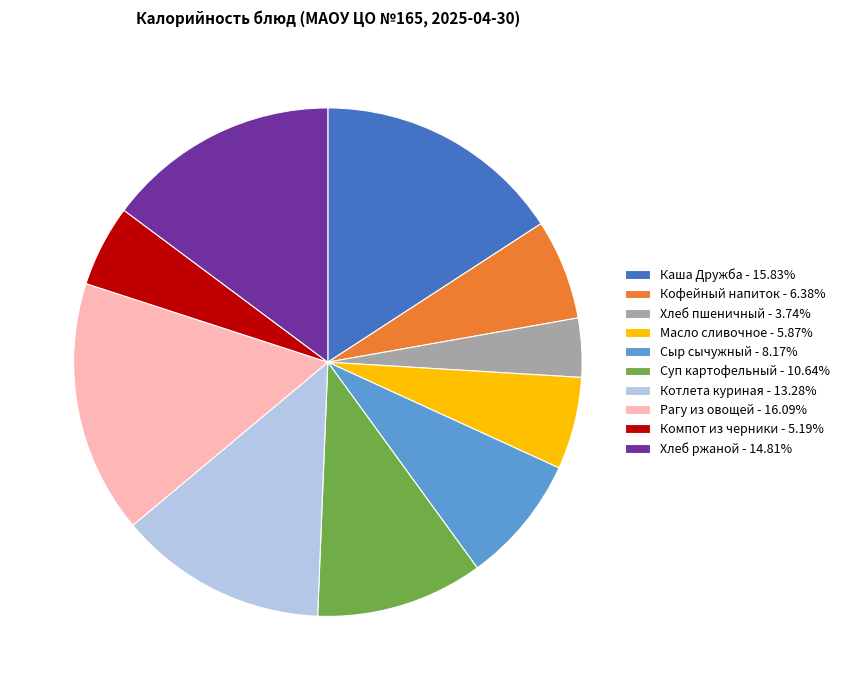

Combined, do Сыр сычужный - 8.17% and Котлета куриная - 13.28% account for over 50%?

No